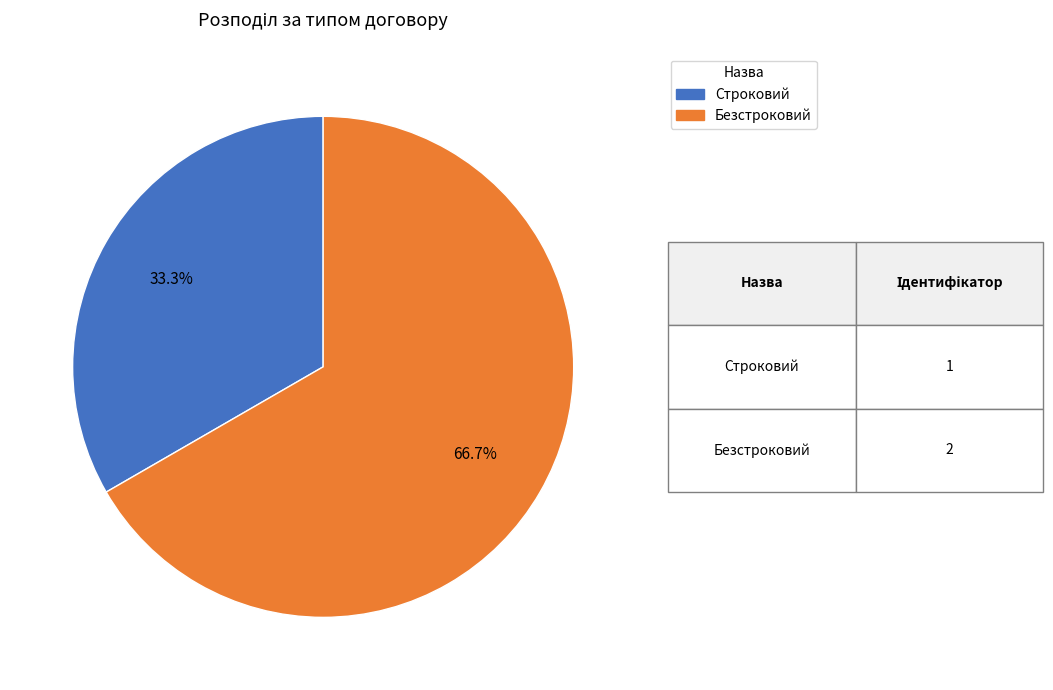

True or false: Безстроковий accounts for 67% of the total.

True